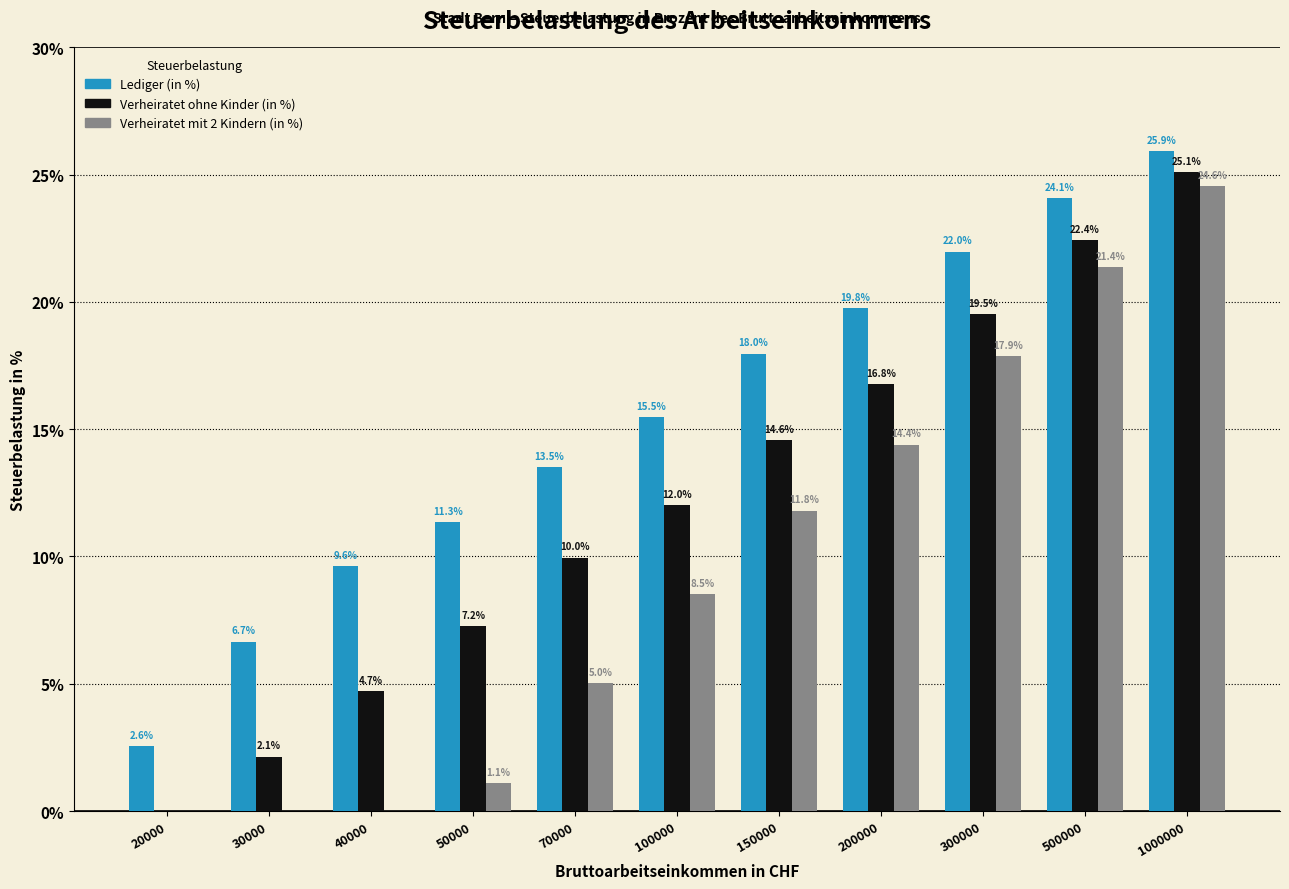

Which series has the largest range (max minus min)?

Verheiratet ohne Kinder (in %)